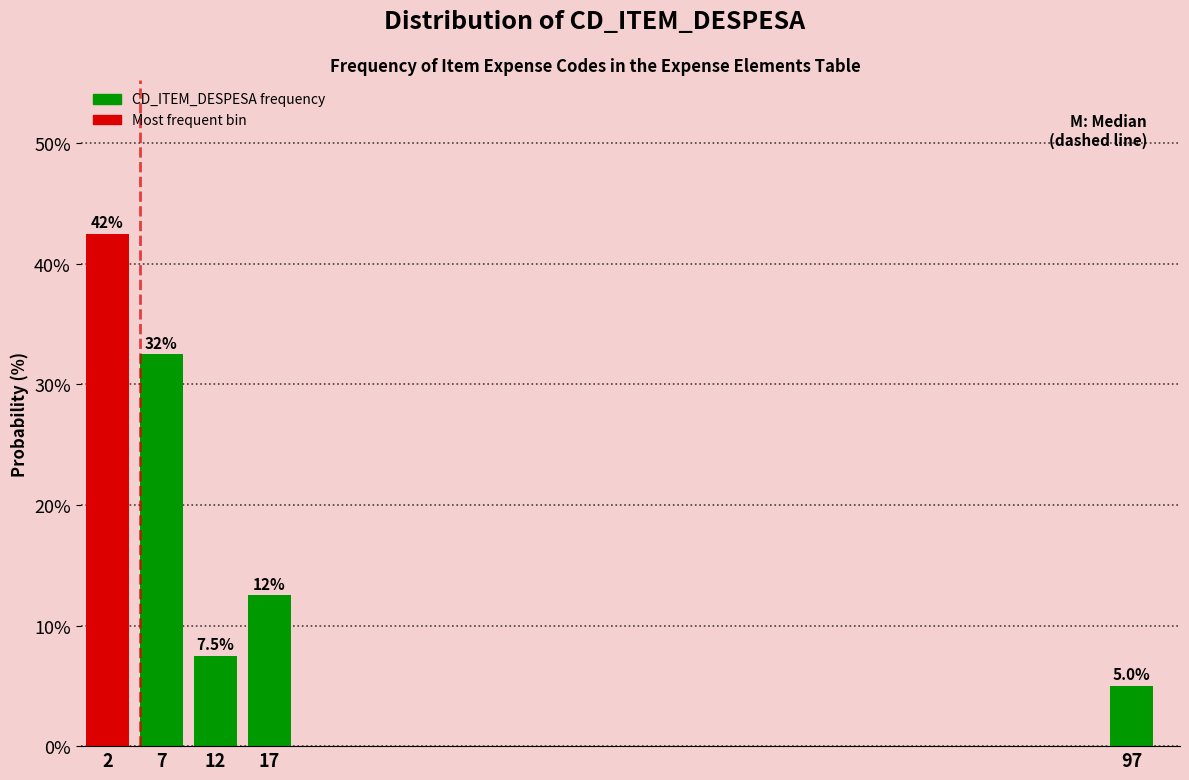

Over which range of the x-axis is the bar tallest?

0 to 5